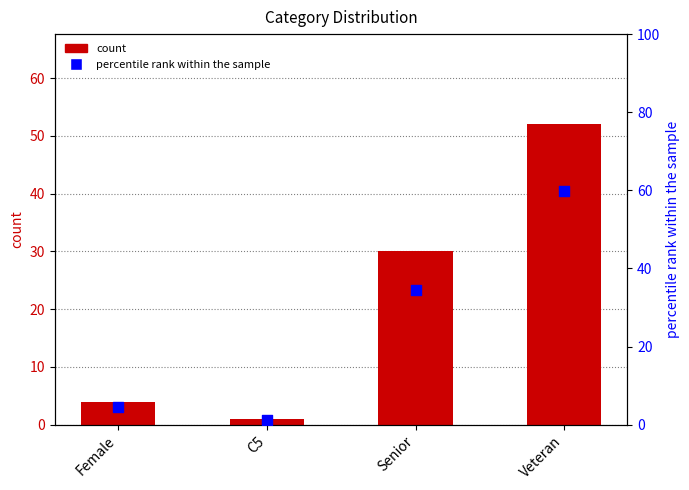

Which series has the largest Y range (max minus min)?

percentile rank within the sample